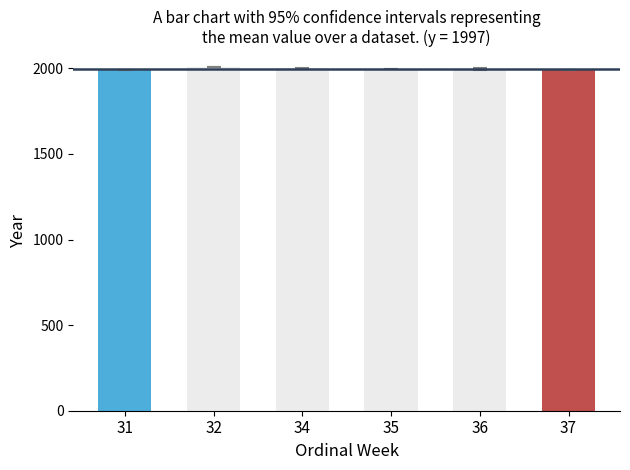

True or false: the data shows 452.1 at 34.

False